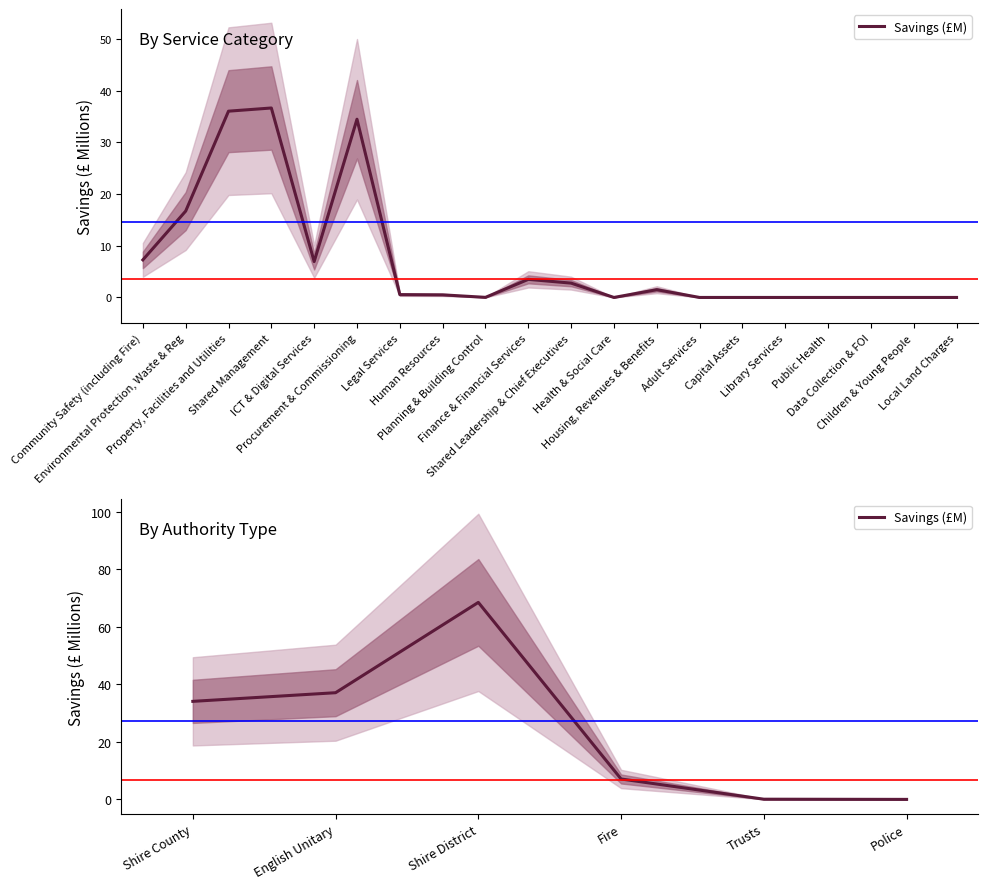

How many lines are shown in the chart?

1